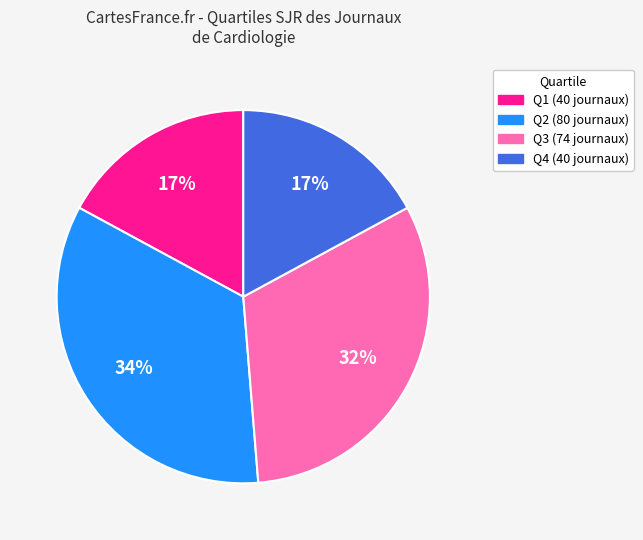

Approximately how many times larger is the value at Q1 compared to Q3?

0.5